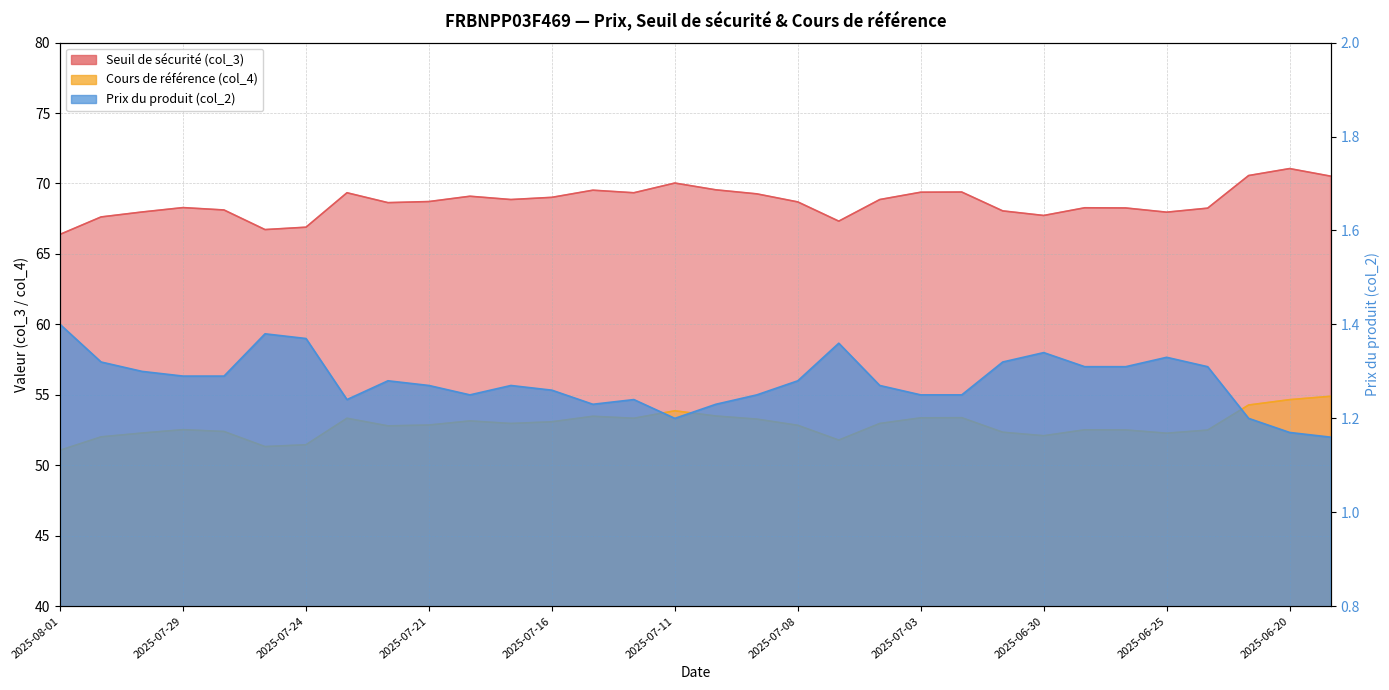

Reading left to right, extract all data points from this chart.

Seuil de sécurité (col_3): 2025-08-01=66.4	2025-07-31=67.6	2025-07-30=68.0	2025-07-29=68.3	2025-07-28=68.1	2025-07-25=66.7	2025-07-24=66.9	2025-07-23=69.3	2025-07-22=68.6	2025-07-21=68.7	2025-07-18=69.1	2025-07-17=68.9	2025-07-16=69.0	2025-07-15=69.5	2025-07-14=69.3	2025-07-11=70.0	2025-07-10=69.5	2025-07-09=69.3	2025-07-08=68.7	2025-07-07=67.3	2025-07-04=68.9	2025-07-03=69.4	2025-07-02=69.4	2025-07-01=68.1	2025-06-30=67.7	2025-06-27=68.3	2025-06-26=68.3	2025-06-25=68.0	2025-06-24=68.2	2025-06-23=70.6	2025-06-20=71.1	2025-06-19=70.5
Cours de référence (col_4): 2025-08-01=51.1	2025-07-31=52.0	2025-07-30=52.3	2025-07-29=52.5	2025-07-28=52.4	2025-07-25=51.3	2025-07-24=51.5	2025-07-23=53.3	2025-07-22=52.8	2025-07-21=52.9	2025-07-18=53.1	2025-07-17=53.0	2025-07-16=53.1	2025-07-15=53.5	2025-07-14=53.3	2025-07-11=53.9	2025-07-10=53.5	2025-07-09=53.3	2025-07-08=52.8	2025-07-07=51.8	2025-07-04=53.0	2025-07-03=53.4	2025-07-02=53.4	2025-07-01=52.4	2025-06-30=52.1	2025-06-27=52.5	2025-06-26=52.5	2025-06-25=52.3	2025-06-24=52.5	2025-06-23=54.3	2025-06-20=54.7	2025-06-19=54.9
Prix du produit (col_2): 2025-08-01=1.4	2025-07-31=1.3	2025-07-30=1.3	2025-07-29=1.3	2025-07-28=1.3	2025-07-25=1.4	2025-07-24=1.4	2025-07-23=1.2	2025-07-22=1.3	2025-07-21=1.3	2025-07-18=1.2	2025-07-17=1.3	2025-07-16=1.3	2025-07-15=1.2	2025-07-14=1.2	2025-07-11=1.2	2025-07-10=1.2	2025-07-09=1.2	2025-07-08=1.3	2025-07-07=1.4	2025-07-04=1.3	2025-07-03=1.2	2025-07-02=1.2	2025-07-01=1.3	2025-06-30=1.3	2025-06-27=1.3	2025-06-26=1.3	2025-06-25=1.3	2025-06-24=1.3	2025-06-23=1.2	2025-06-20=1.2	2025-06-19=1.2